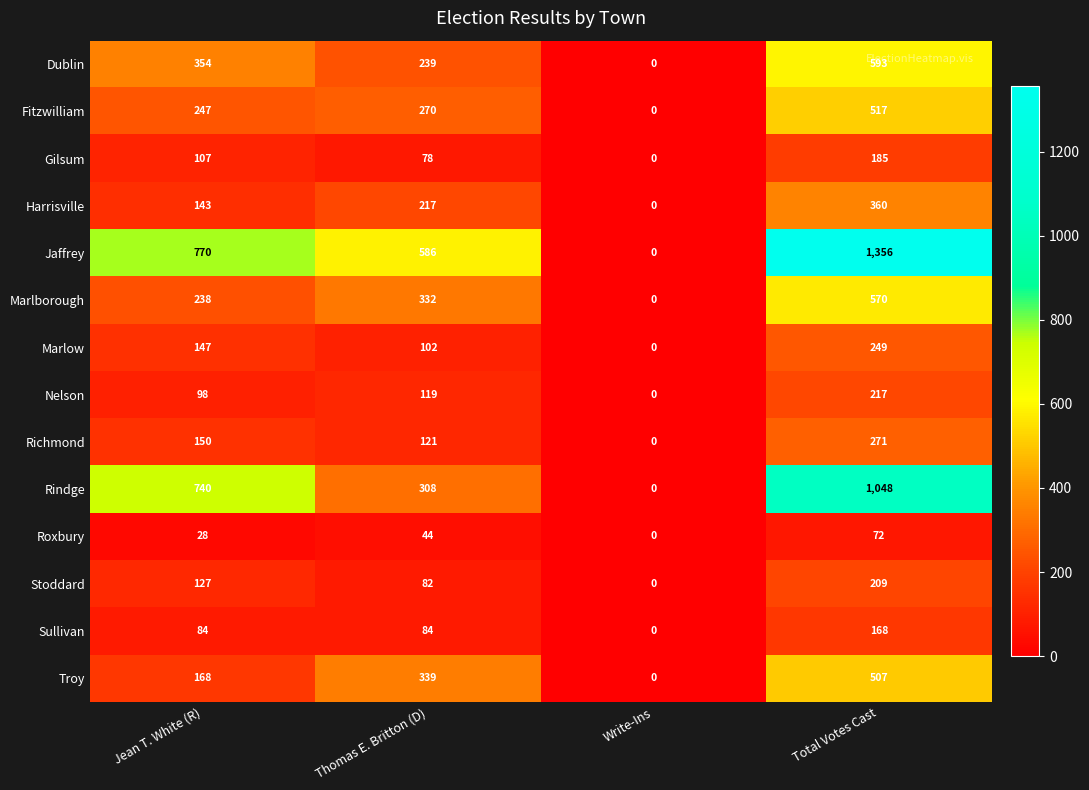

Which category has the highest value in the Rindge series?

Total Votes Cast